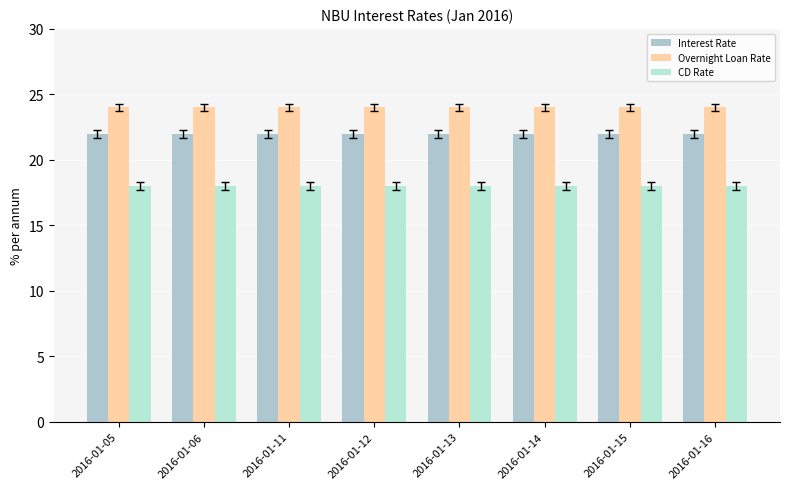

What is the sum of the CD Rate values at 2016-01-15 and 2016-01-11?

36